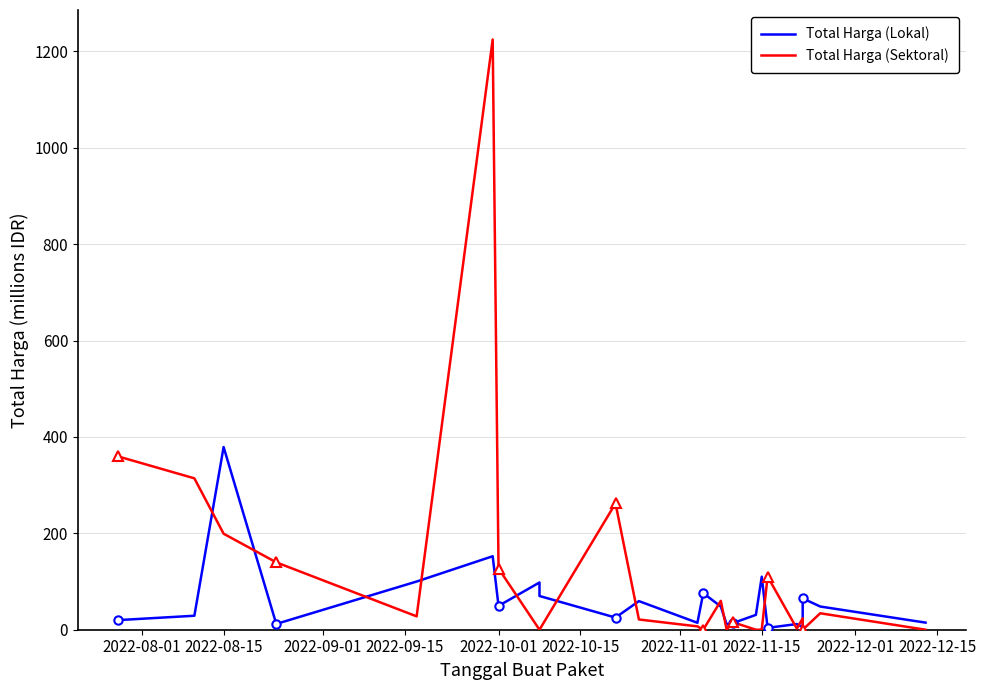

List the series in order of their overall mean, lowest first.

Total Harga (Lokal), Total Harga (Sektoral)